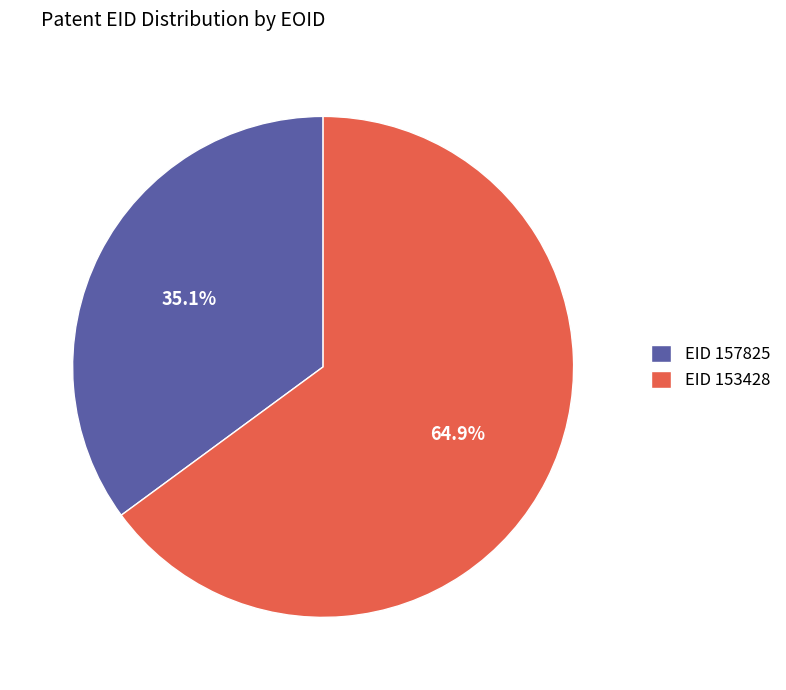

Which slice represents more than half of the pie?

EID 153428